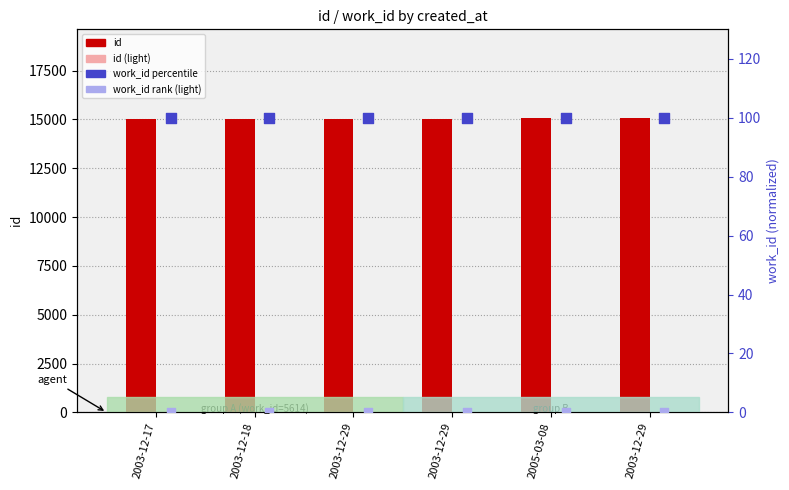

Is the value of work_id rank (light) at 2003-12-29 greater than the value of work_id percentile at 2003-12-29?

No